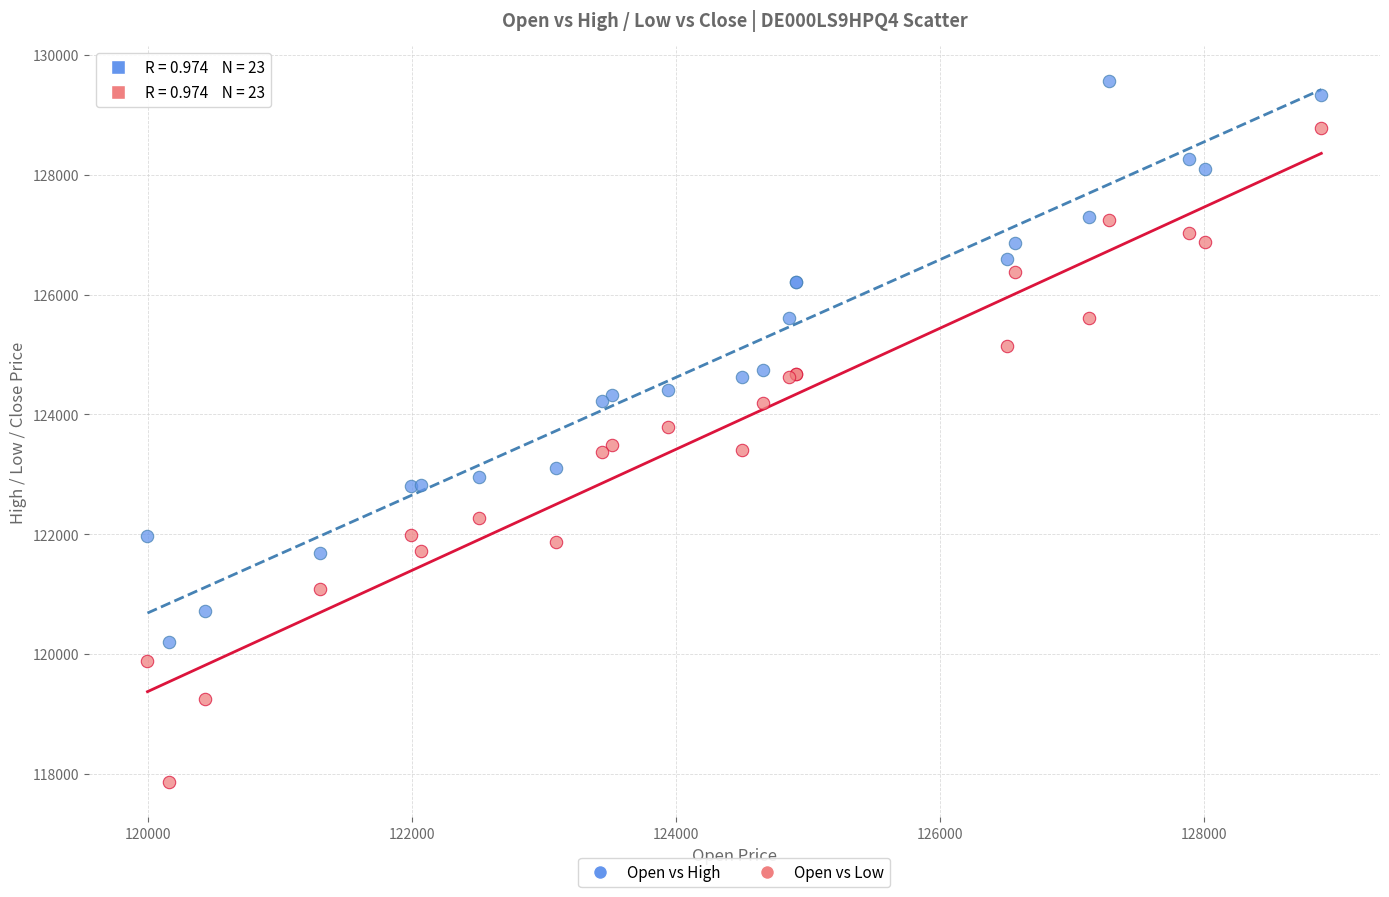

Which series has the largest Y range (max minus min)?

Open vs Low